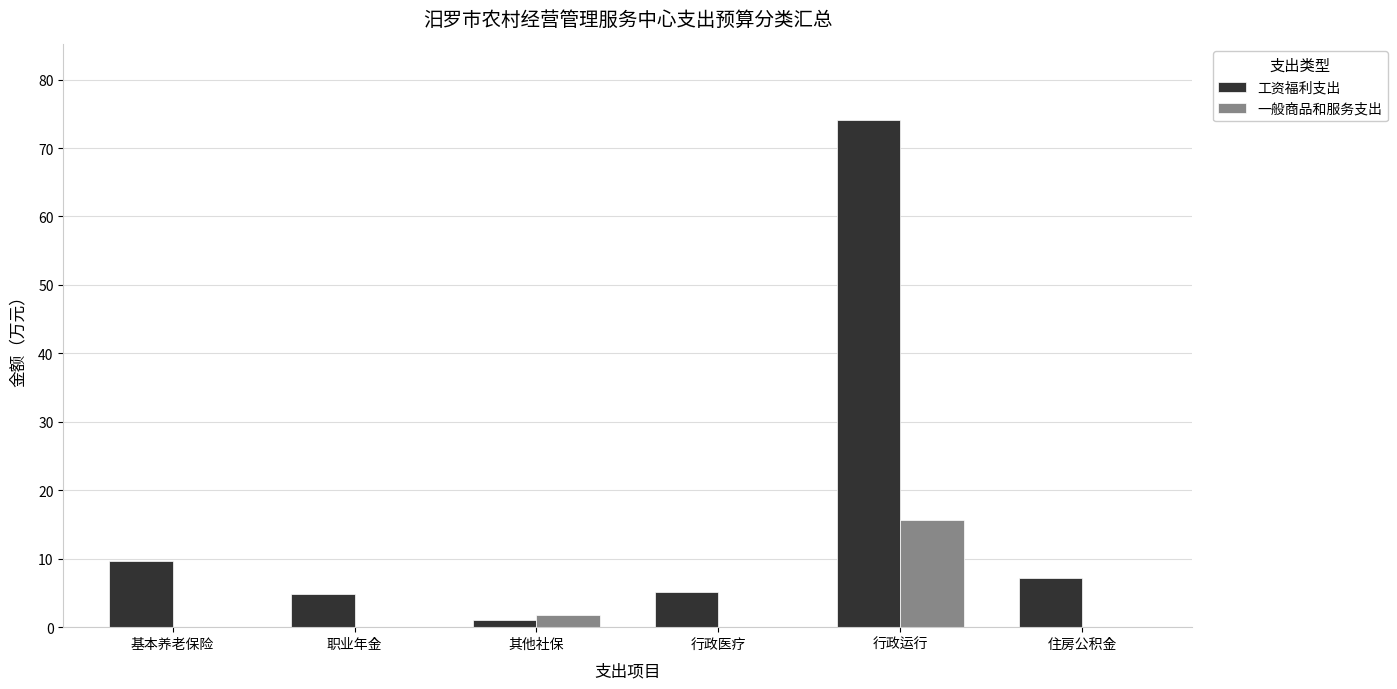

Which label corresponds to the largest value in the chart?

行政运行